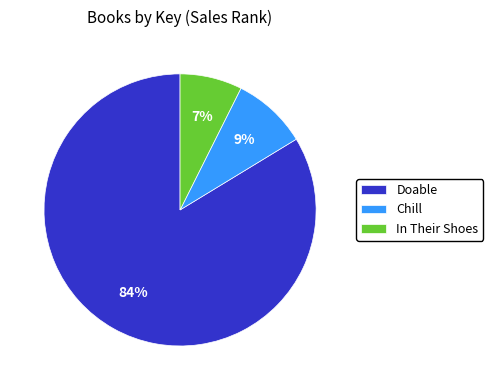

The Doable slice represents 95% of the pie. True or false?

False